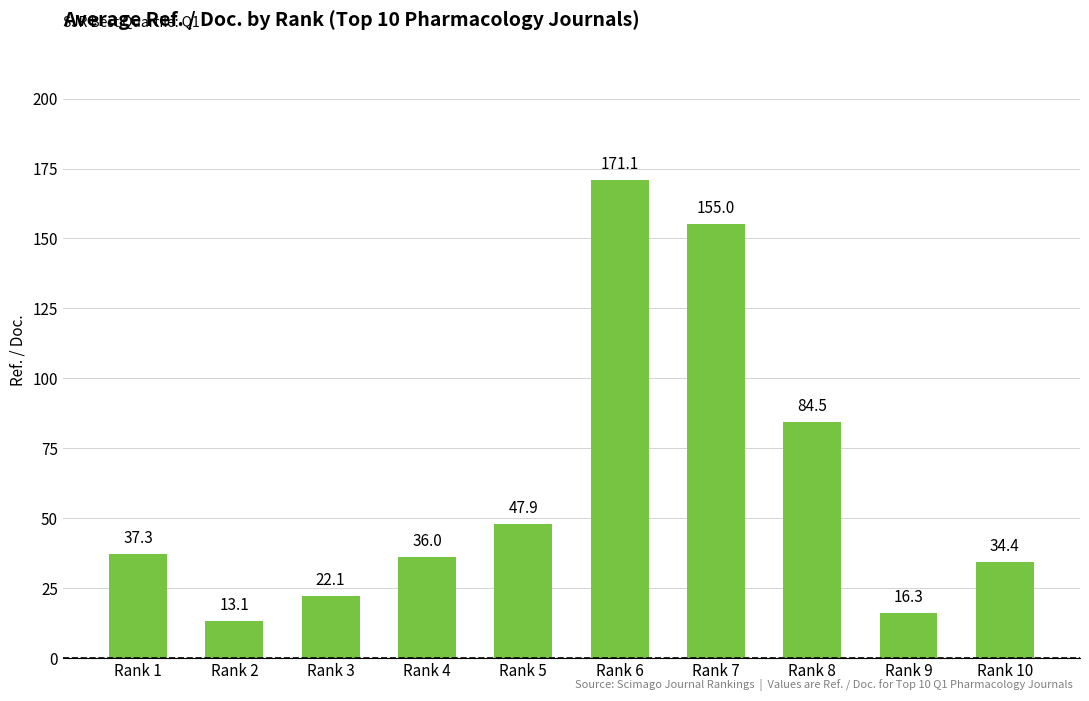

What is the change in value from Rank 4 to Rank 5?

+11.9